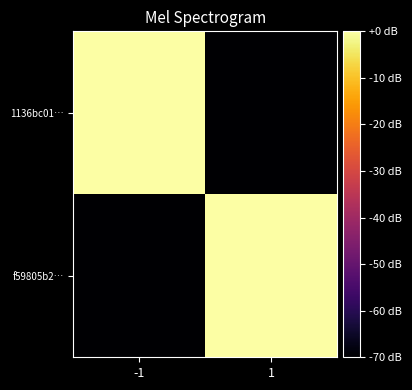

Between -1 and 1, which series saw the biggest shift?

f59805b2…